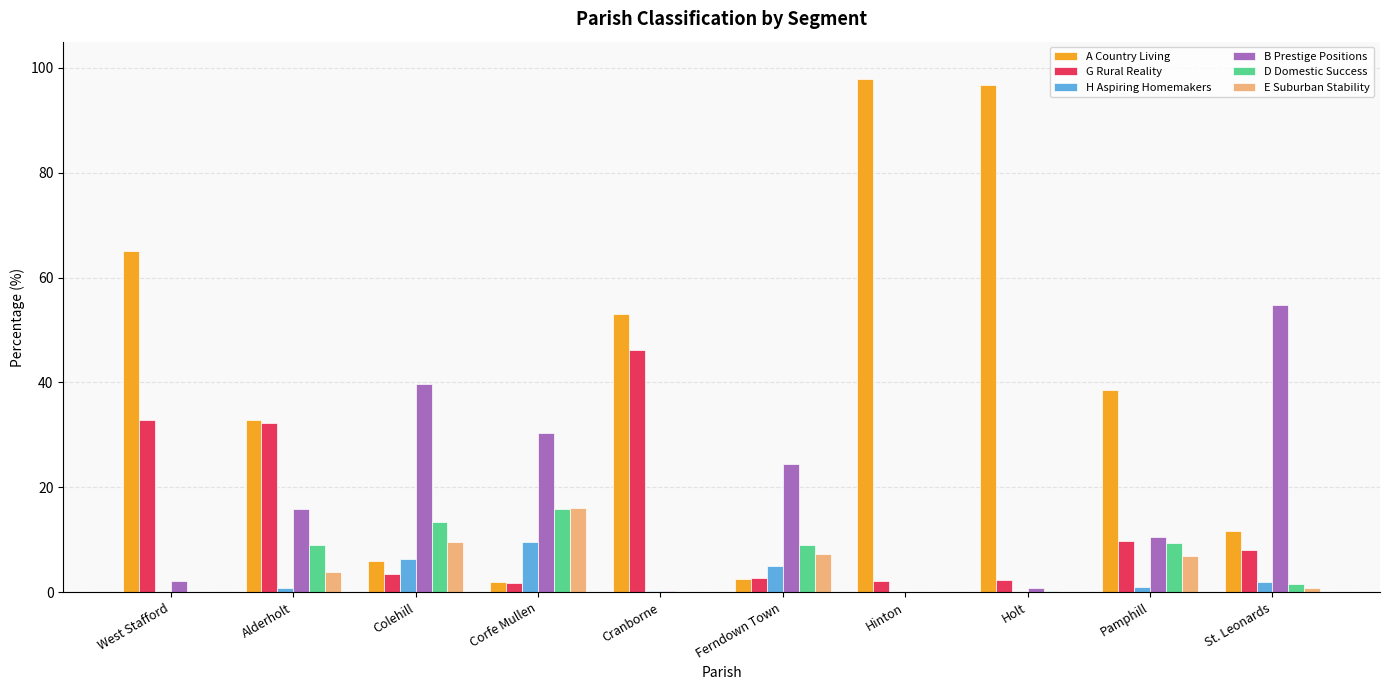

Which series has the largest total across all categories?

A Country Living